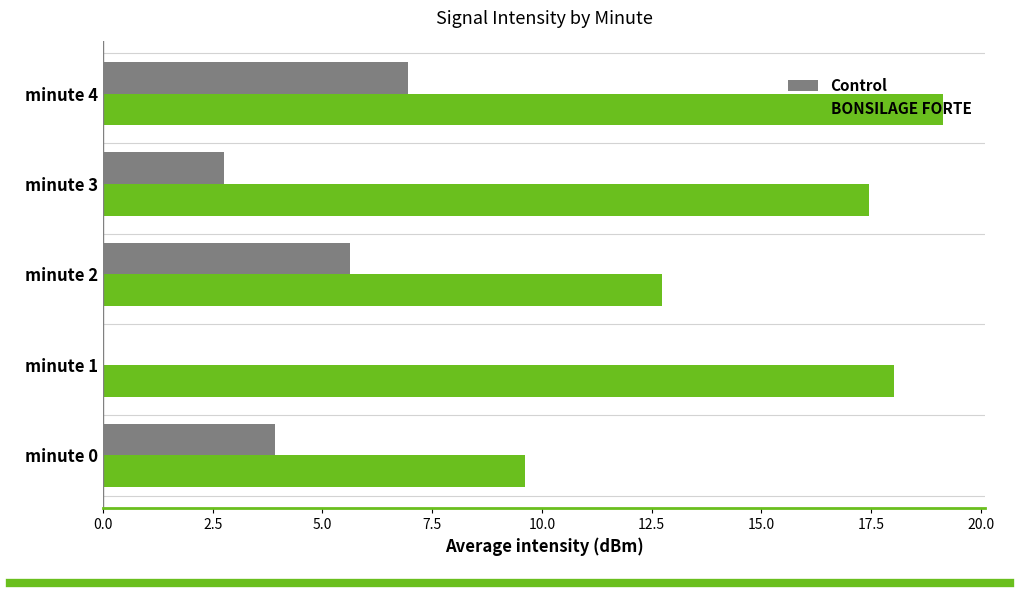

Between minute 0 and minute 3, which series saw the biggest shift?

BONSILAGE FORTE